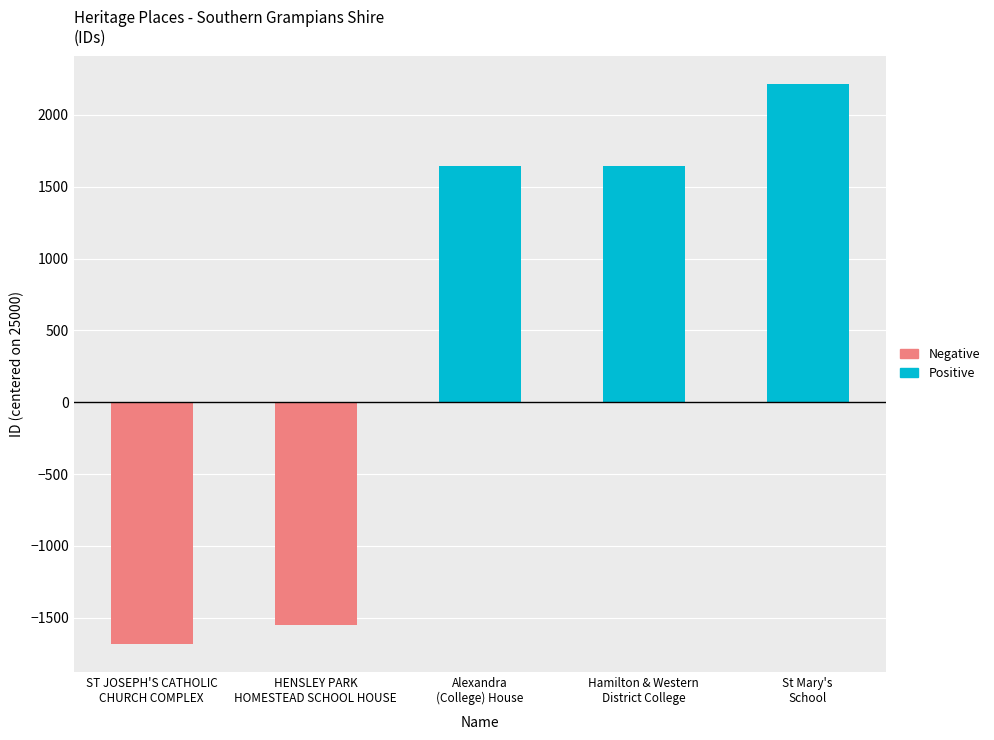

What is the difference between the maximum and second lowest values in the Negative series?

1547